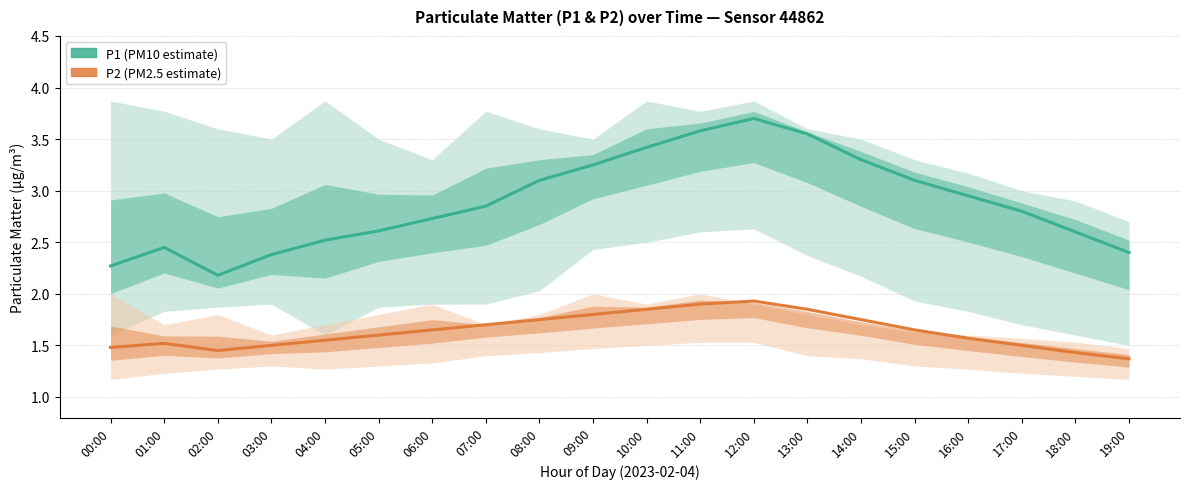

Reading left to right, list all the values displayed in this chart.

P1 (PM10 estimate): 00:00=2.3	01:00=2.5	02:00=2.2	03:00=2.4	04:00=2.5	05:00=2.6	06:00=2.7	07:00=2.9	08:00=3.1	09:00=3.2	10:00=3.4	11:00=3.6	12:00=3.7	13:00=3.5	14:00=3.3	15:00=3.1	16:00=3.0	17:00=2.8	18:00=2.6	19:00=2.4
P2 (PM2.5 estimate): 00:00=1.5	01:00=1.5	02:00=1.4	03:00=1.5	04:00=1.6	05:00=1.6	06:00=1.6	07:00=1.7	08:00=1.8	09:00=1.8	10:00=1.9	11:00=1.9	12:00=1.9	13:00=1.9	14:00=1.8	15:00=1.6	16:00=1.6	17:00=1.5	18:00=1.4	19:00=1.4